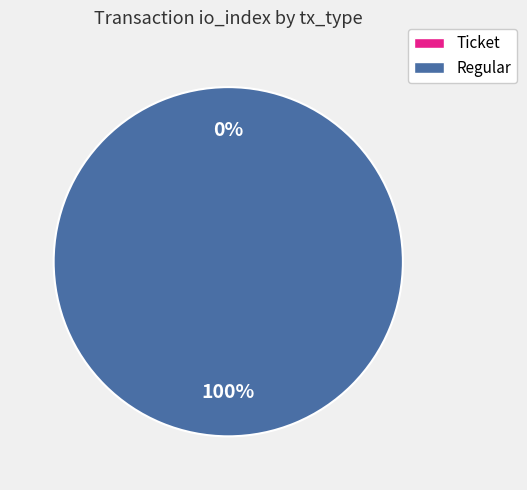

To the nearest percent, what is the difference between the largest and smallest slice percentages?

100%